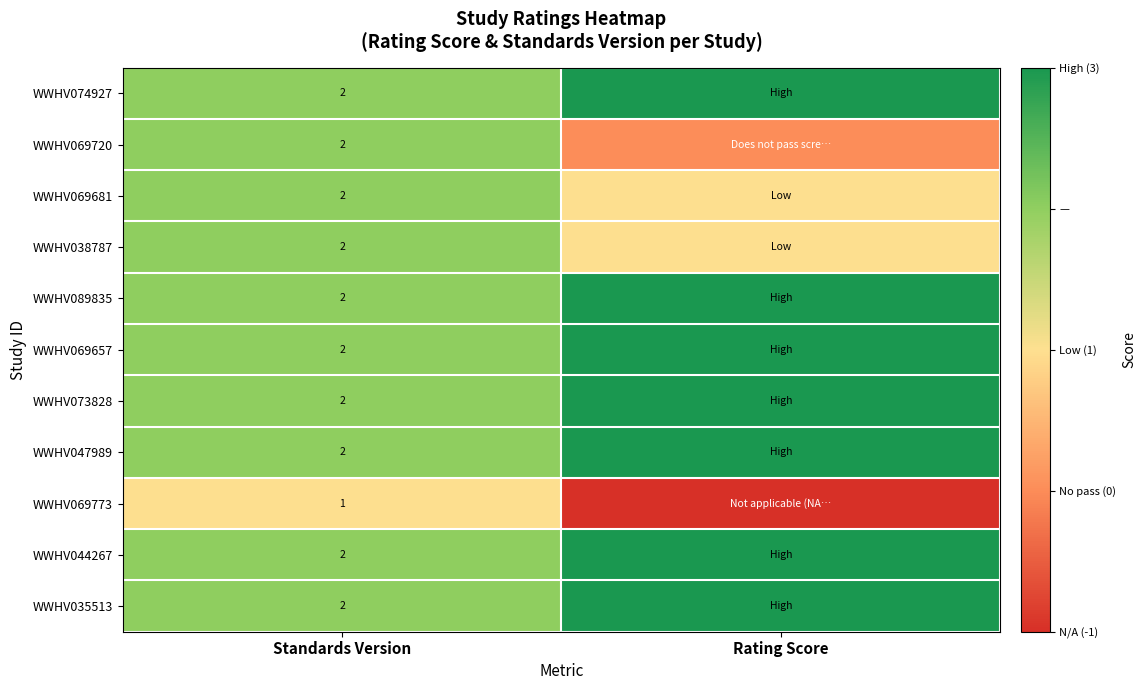

What is the total value across all series at Standards Version?

21